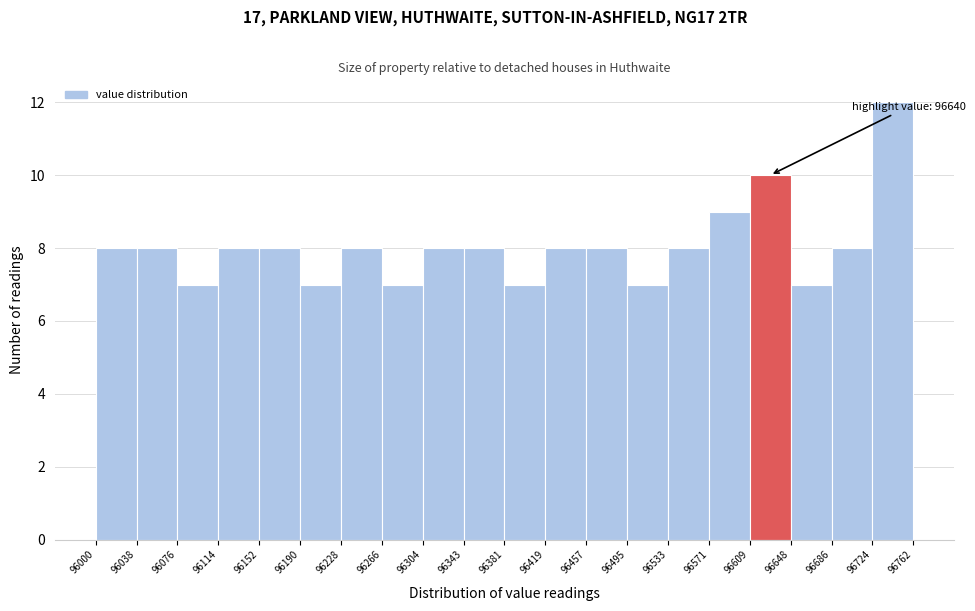

Over which range of the x-axis is the bar tallest?

96724 to 96762